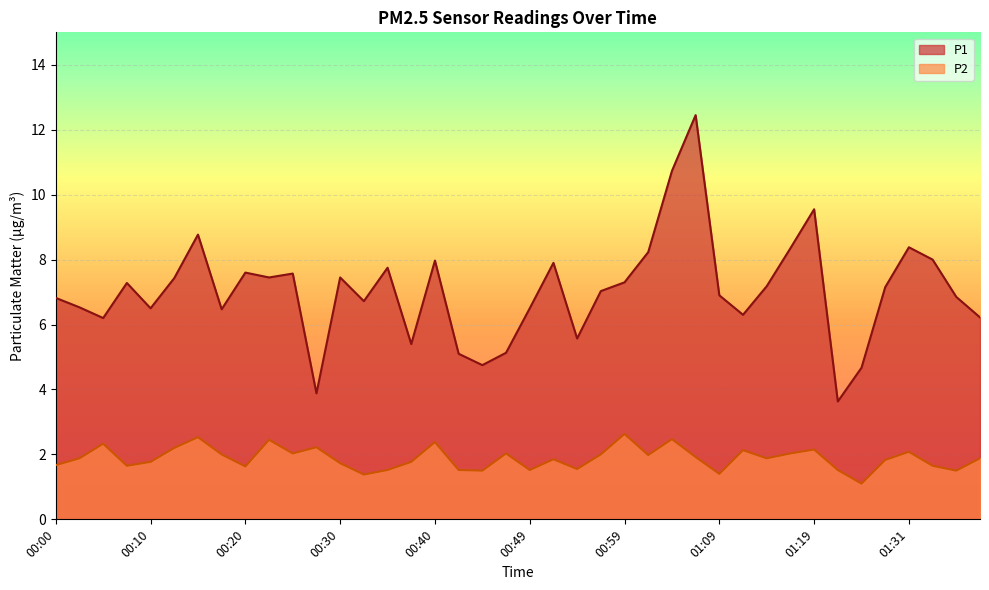

Reading right to left, extract all data points from this chart.

P1: 01:38=6.2	01:36=6.8	01:34=8.0	01:31=8.4	01:29=7.2	01:26=4.7	01:21=3.6	01:19=9.6	01:17=8.3	01:14=7.2	01:12=6.3	01:09=6.9	01:07=12.4	01:04=10.7	01:02=8.2	00:59=7.3	00:57=7.0	00:54=5.6	00:52=7.9	00:49=6.5	00:47=5.1	00:44=4.8	00:42=5.1	00:40=8.0	00:37=5.4	00:35=7.8	00:32=6.7	00:30=7.5	00:27=3.9	00:25=7.6	00:22=7.5	00:20=7.6	00:18=6.5	00:15=8.8	00:13=7.4	00:10=6.5	00:08=7.3	00:05=6.2	00:03=6.5	00:00=6.8
P2: 01:38=1.9	01:36=1.5	01:34=1.6	01:31=2.1	01:29=1.8	01:26=1.1	01:21=1.5	01:19=2.1	01:17=2.0	01:14=1.9	01:12=2.1	01:09=1.4	01:07=1.9	01:04=2.5	01:02=2.0	00:59=2.6	00:57=2.0	00:54=1.6	00:52=1.9	00:49=1.5	00:47=2.0	00:44=1.5	00:42=1.5	00:40=2.4	00:37=1.8	00:35=1.5	00:32=1.4	00:30=1.7	00:27=2.2	00:25=2.0	00:22=2.5	00:20=1.6	00:18=2.0	00:15=2.5	00:13=2.2	00:10=1.8	00:08=1.6	00:05=2.3	00:03=1.9	00:00=1.7